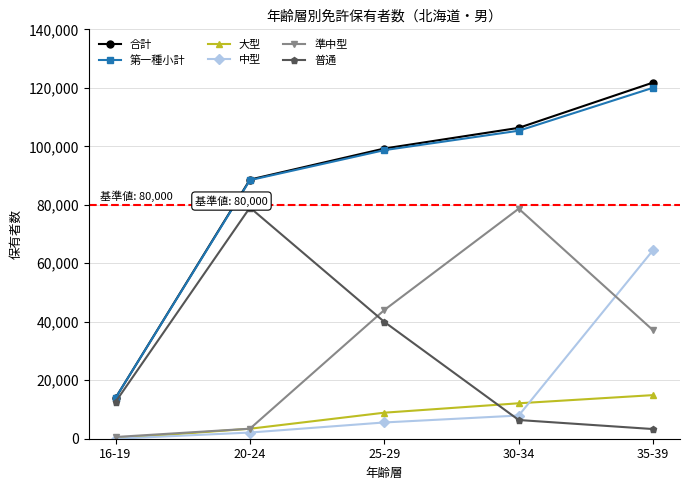

At which label does 準中型 reach its peak?

30-34